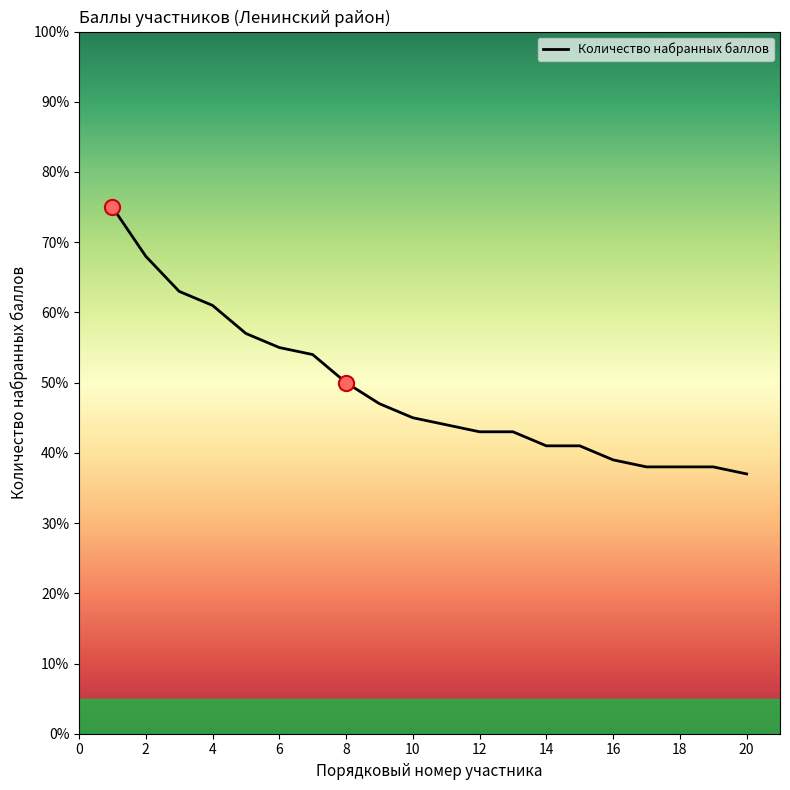

What is the difference between the maximum and minimum values?

38